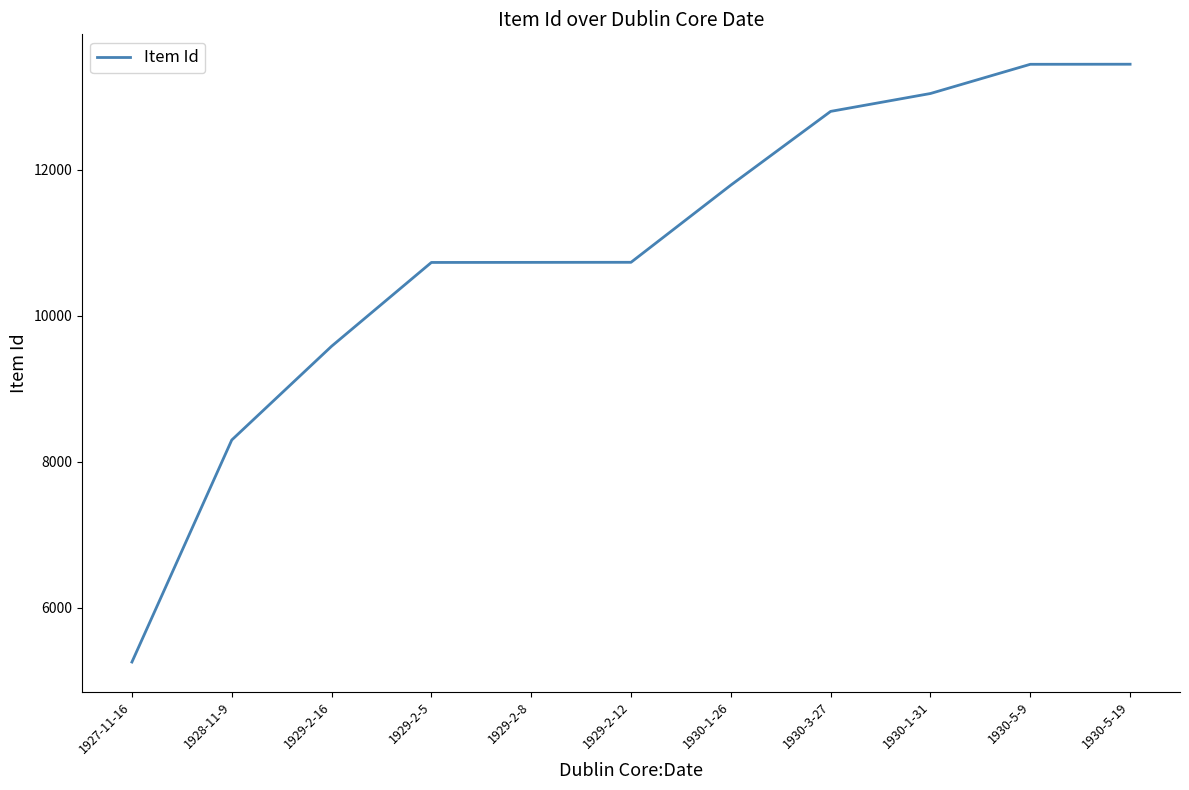

What is the greatest value displayed?

13444